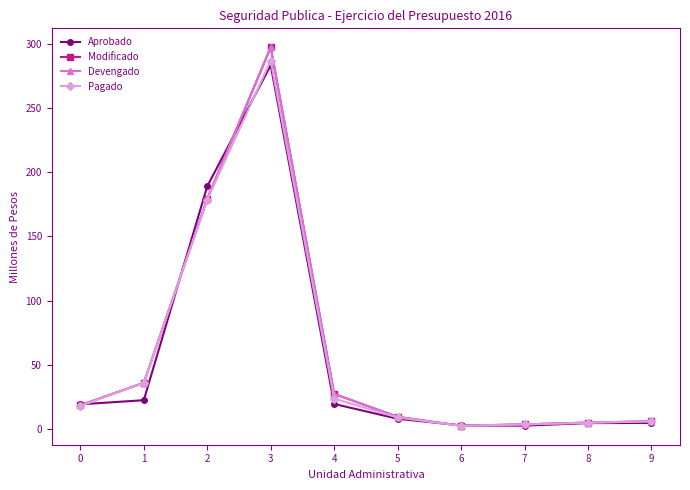

True or false: Devengado and Pagado intersect in this chart.

False